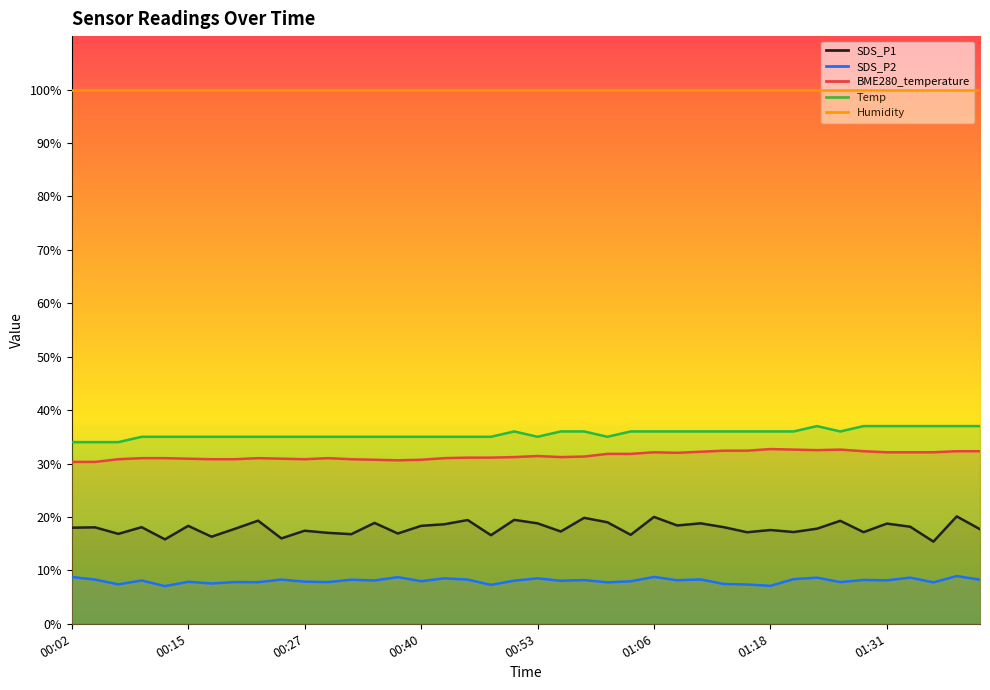

Rank the series at 8 from lowest to highest value.

SDS_P2, SDS_P1, BME280_temperature, Temp, Humidity